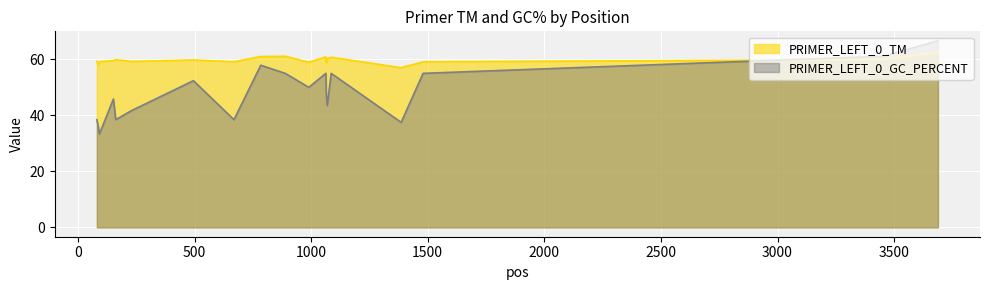

What is the difference between the highest and lowest values at 3454?

1.2